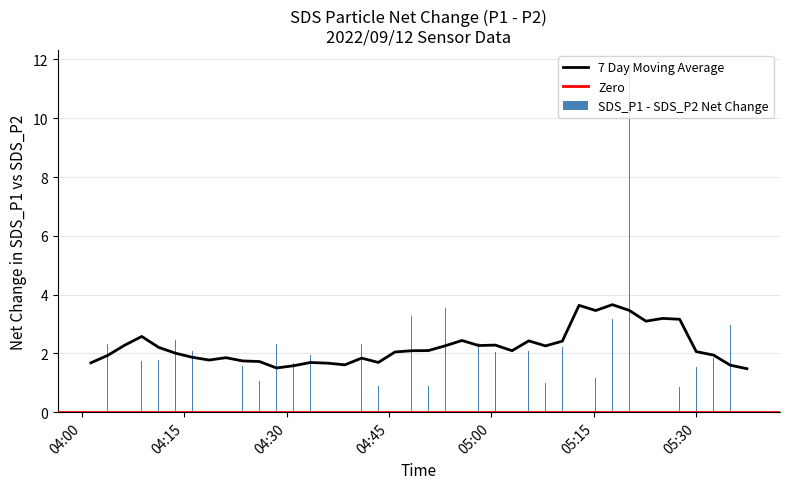

What is the sum of all SDS_P1 - SDS_P2 Net Change values?

94.7